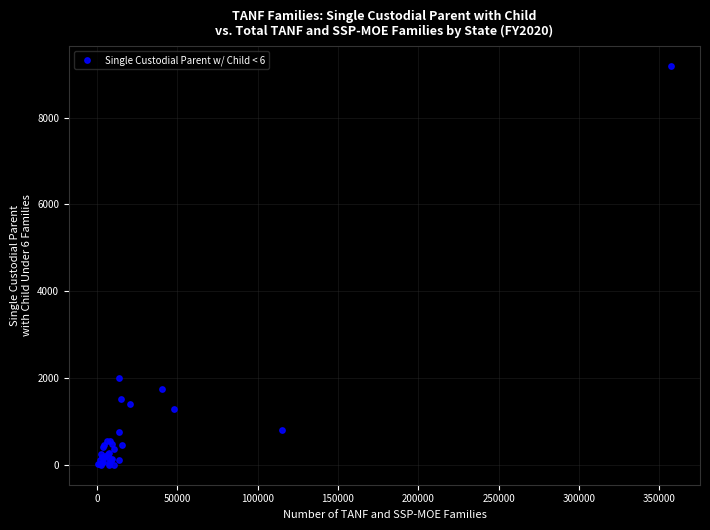

What Y value in the scatter plot is closest to 4592?

2007.6